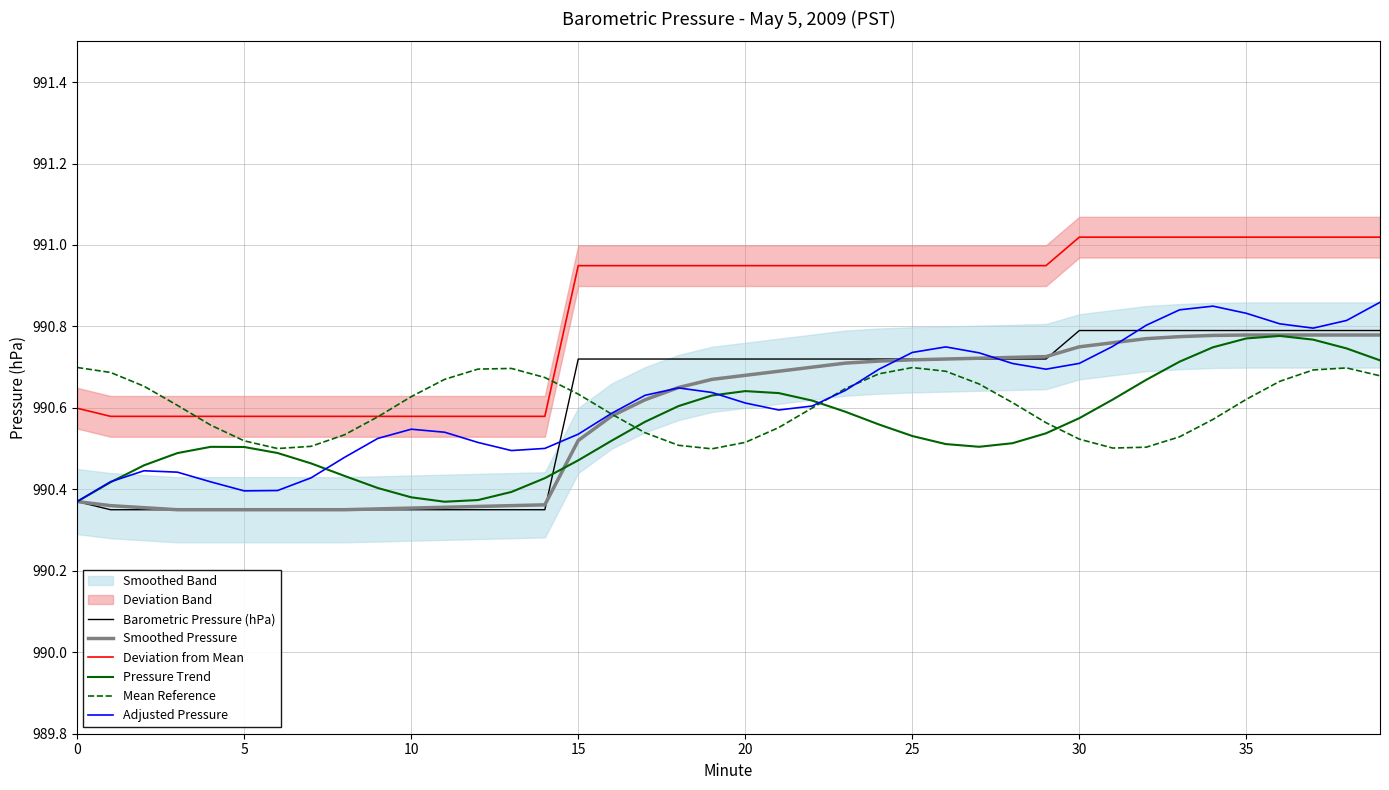

What is the sum of all Pressure Trend values?

39622.0